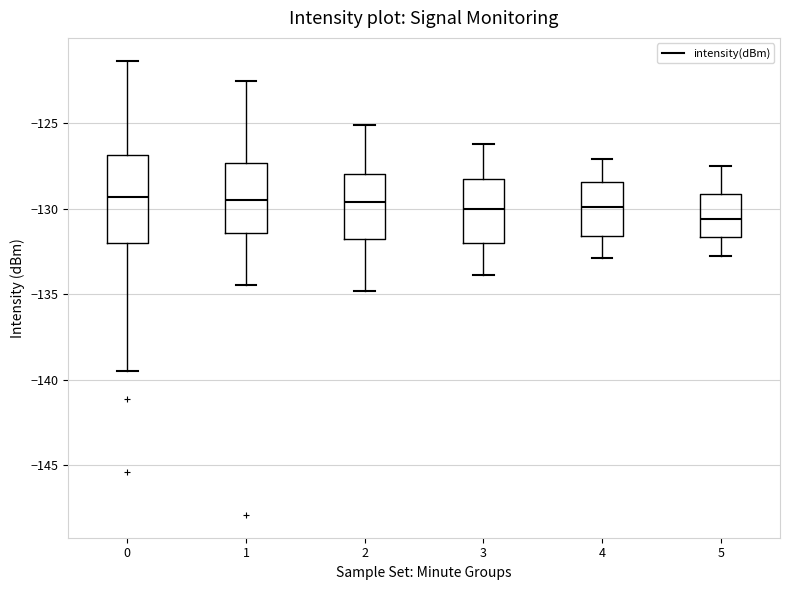

Where does the lower whisker of the box at x = 3 end on the y-axis? The values are not printed on the chart, so give them approximately, as read against the axis.

-134.0